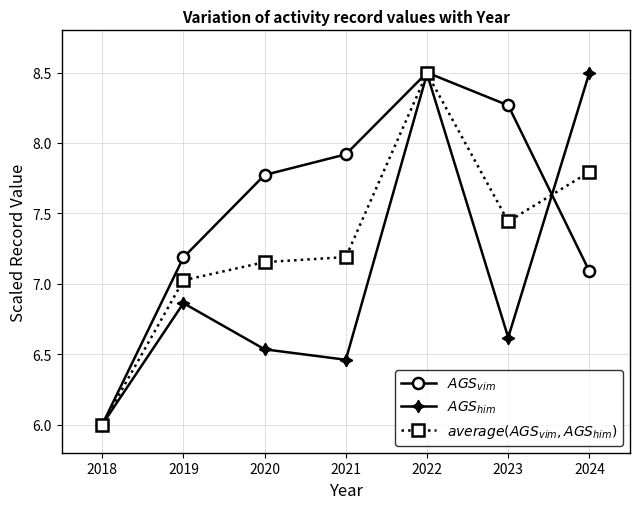

How many values in the $AGS_{vim}$ series are below 7?

1